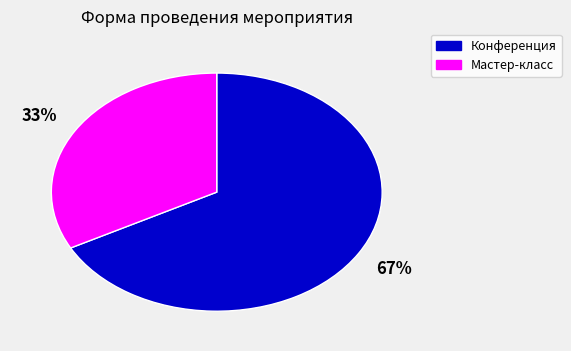

How many slices are in this pie chart?

2